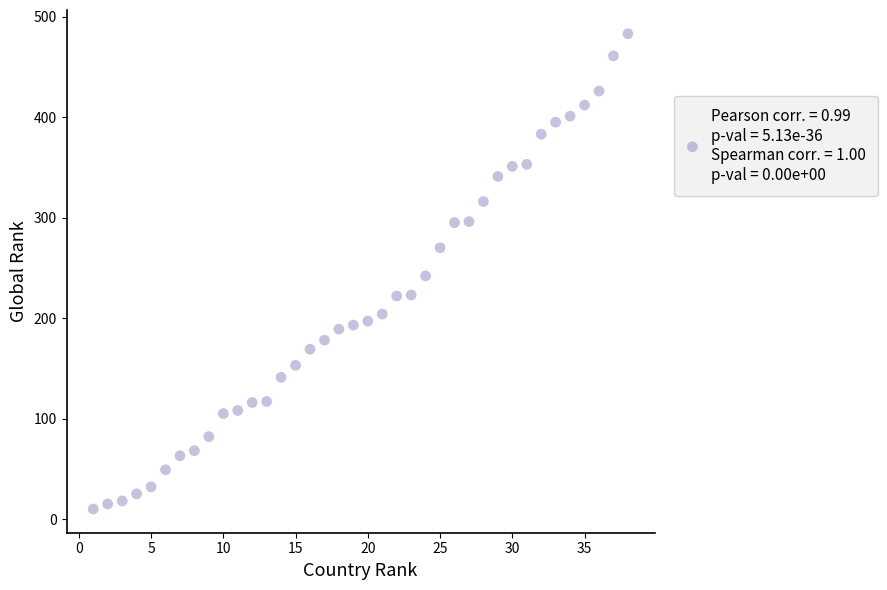

What is the range of X values (max minus min)?

37